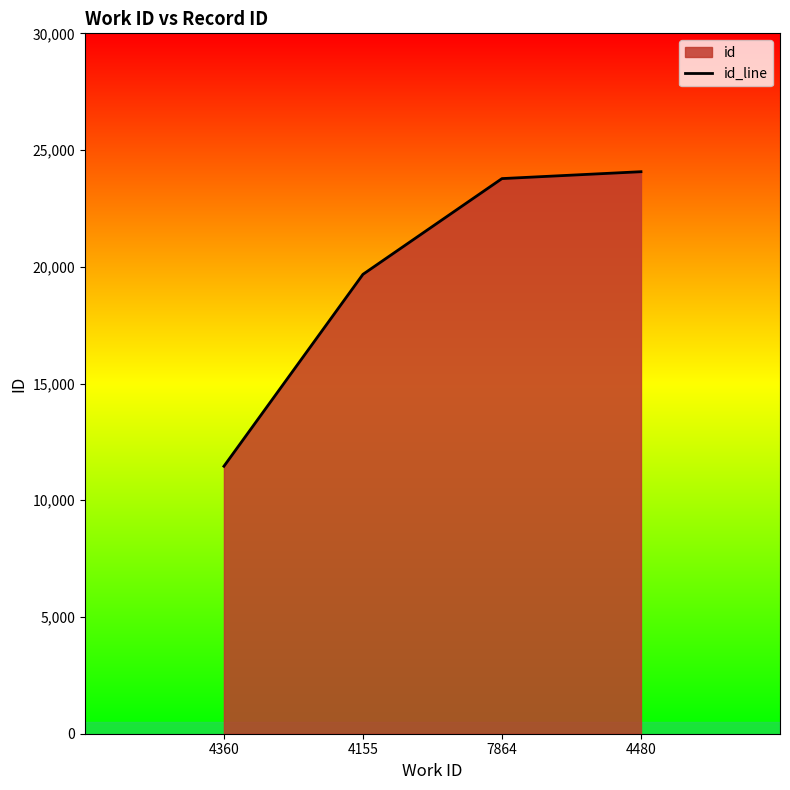

True or false: the data has more than 2 interior local peaks.

False